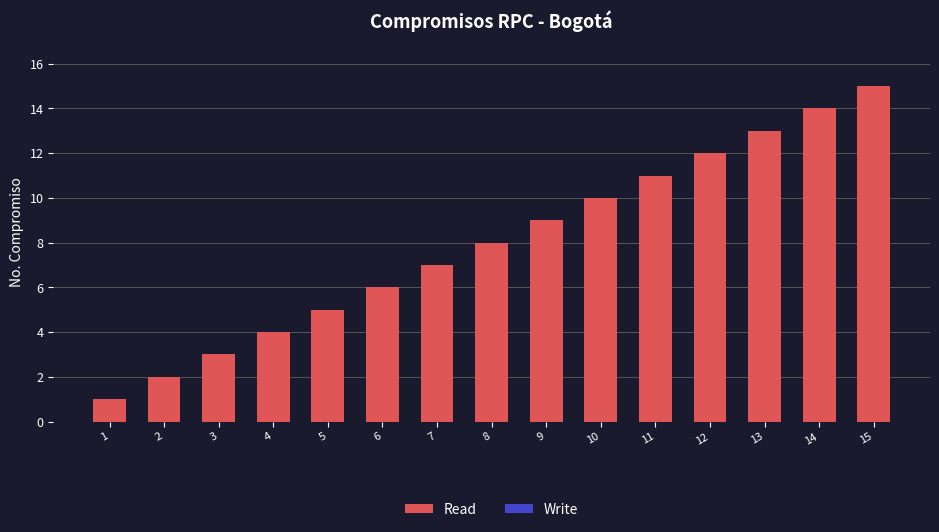

Is it true that the value at 1 is 1?

True